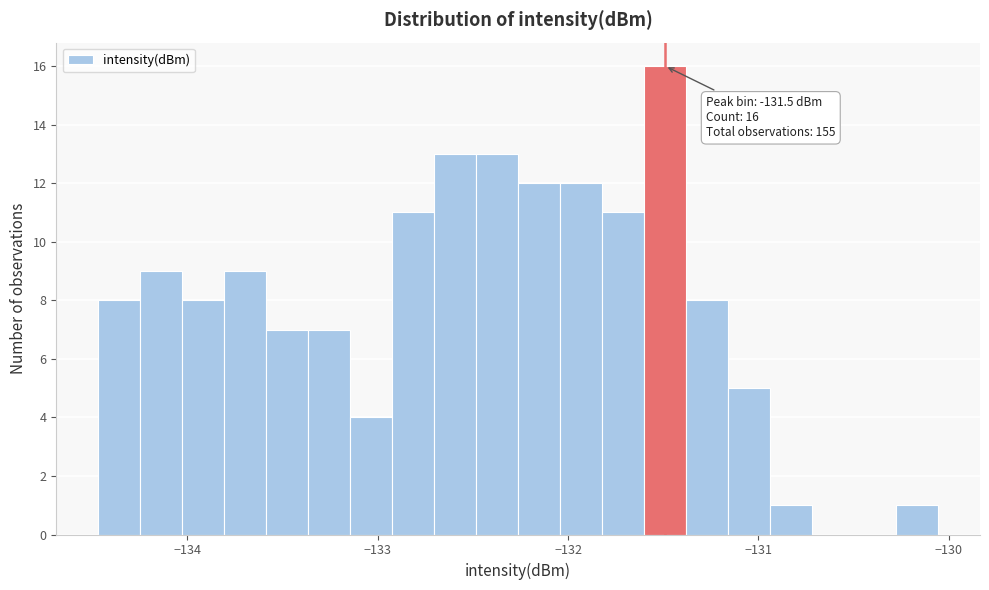

Read against the x-axis, roughly where is the centre of the tallest bar?

-131.5